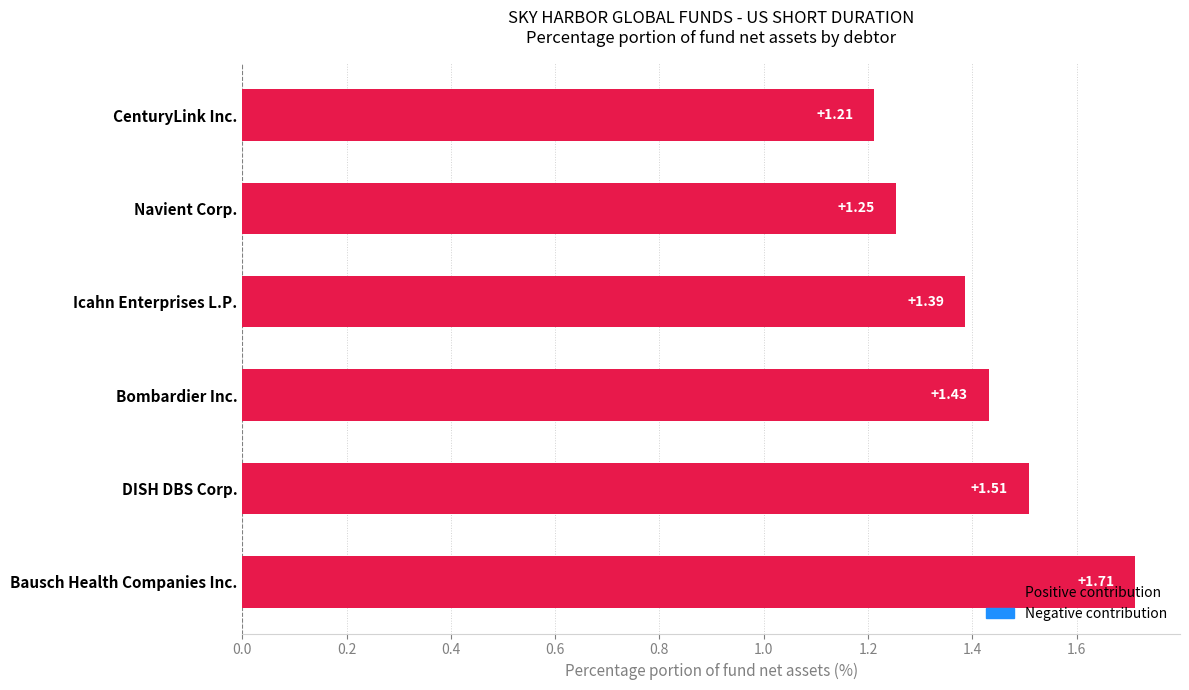

List the labels in order of value, largest first.

Bausch Health Companies Inc., DISH DBS Corp., Bombardier Inc., Icahn Enterprises L.P., Navient Corp., CenturyLink Inc.